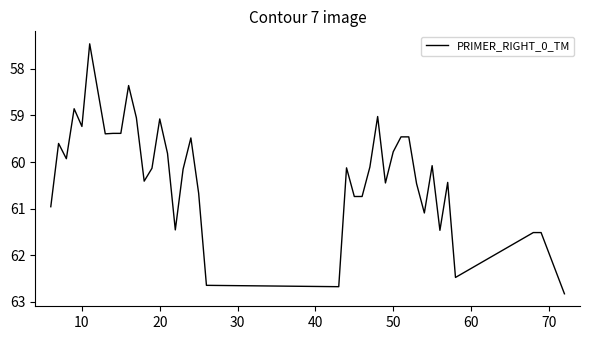

What is the greatest value displayed?

62.8